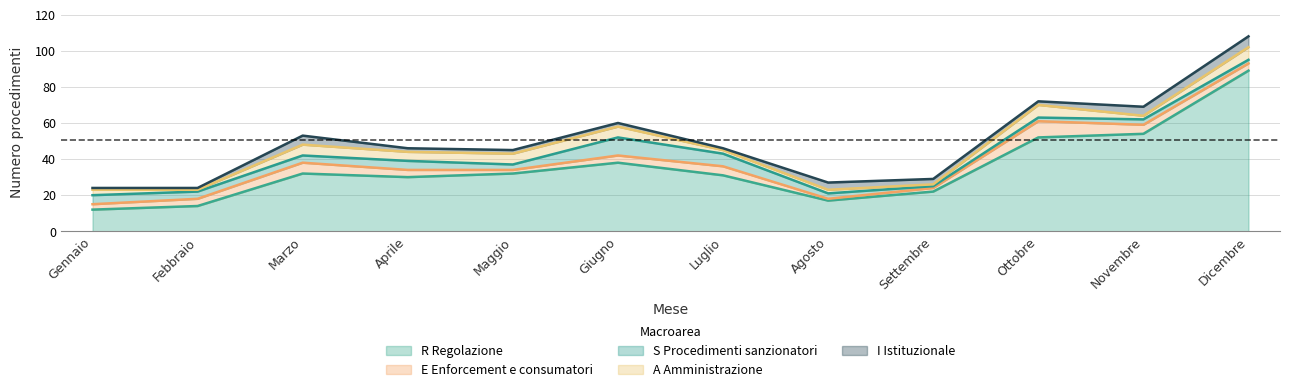

The value of R Regolazione at Settembre is 22. True or false?

True